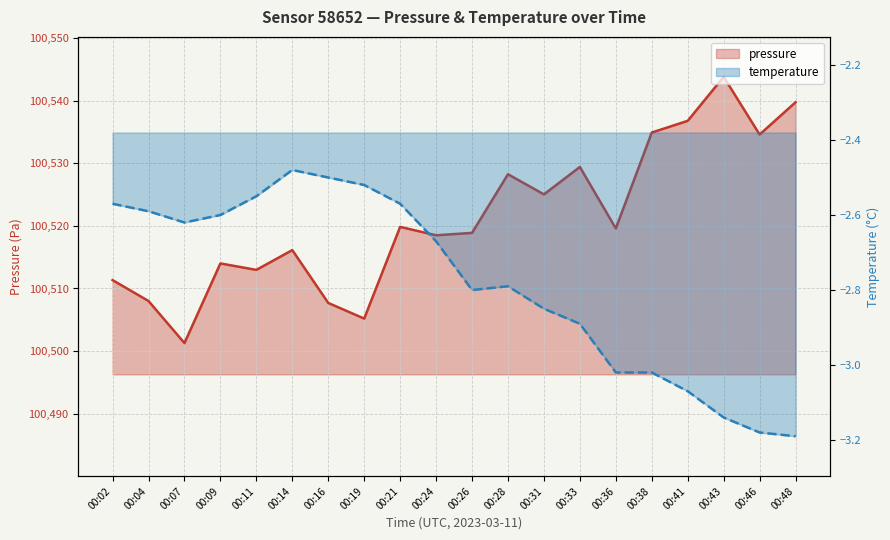

Reading left to right, list all the values displayed in this chart.

pressure: 100511.3	100508.0	100501.3	100514.0	100513.0	100516.1	100507.7	100505.2	100519.8	100518.5	100518.9	100528.2	100525.0	100529.4	100519.6	100534.9	100536.8	100543.8	100534.6	100539.8
temperature: -2.6	-2.6	-2.6	-2.6	-2.5	-2.5	-2.5	-2.5	-2.6	-2.7	-2.8	-2.8	-2.9	-2.9	-3.0	-3.0	-3.1	-3.1	-3.2	-3.2